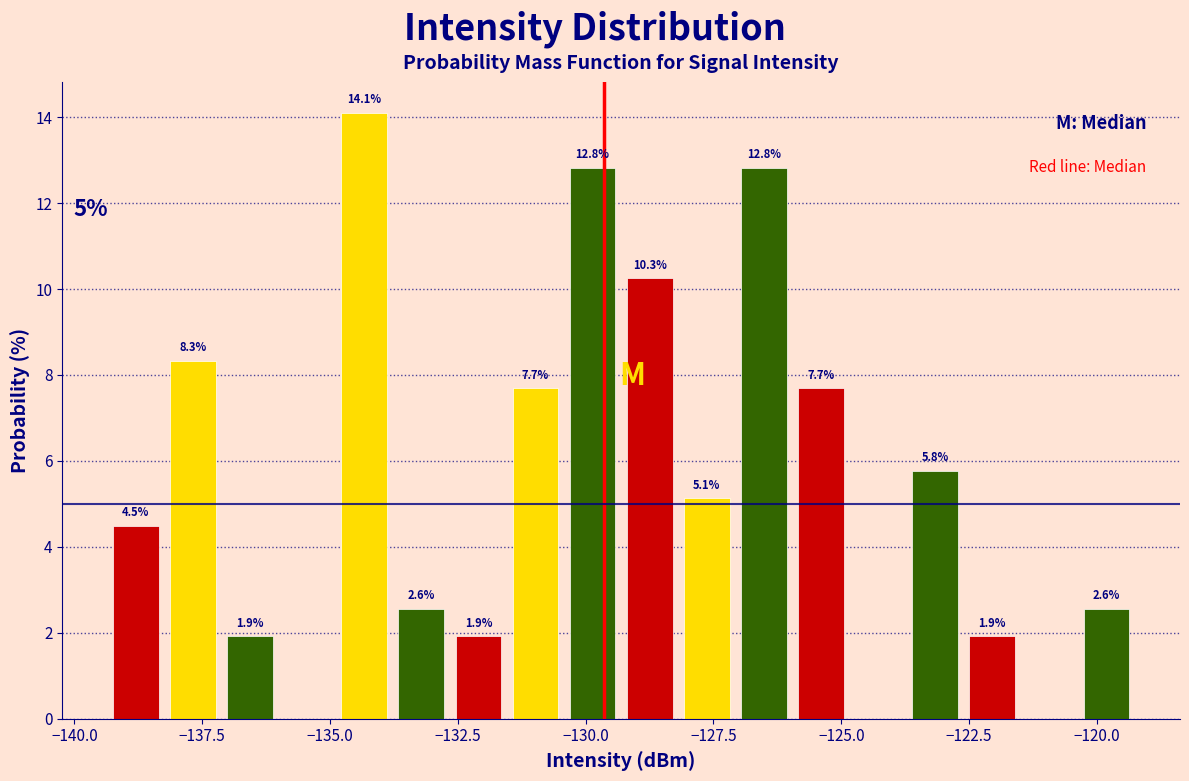

Read against the x-axis, roughly where is the centre of the tallest bar?

-134.5